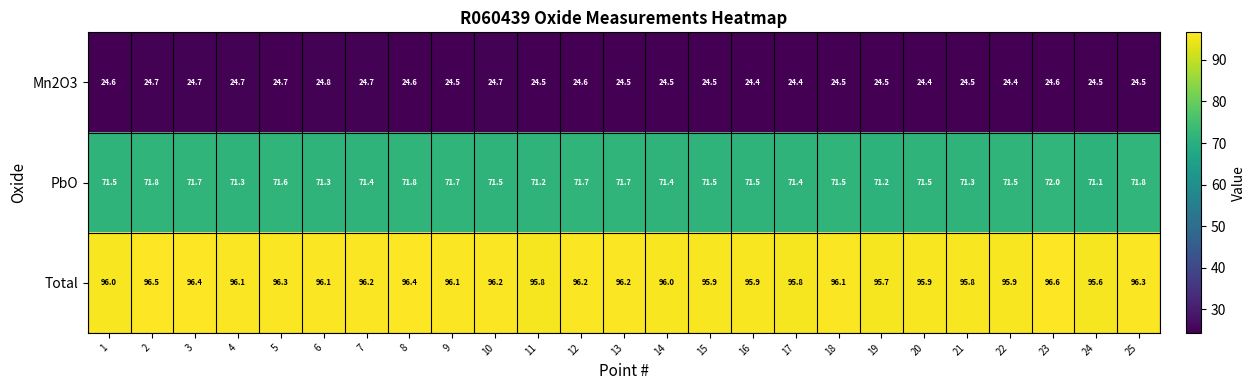

How many series are shown in this chart?

3